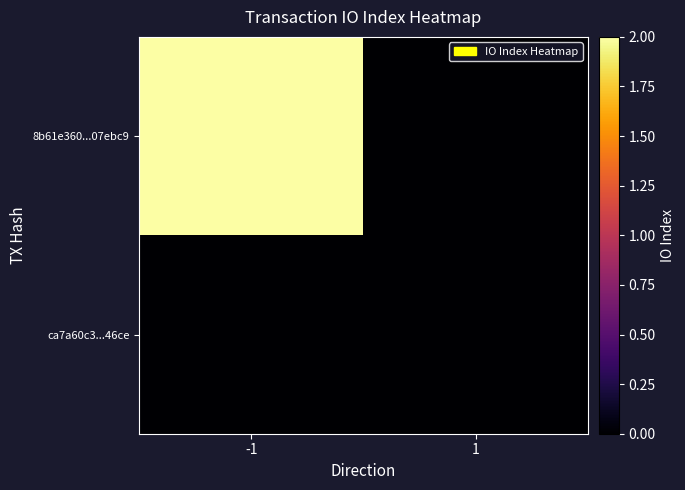

Count the number of categories in the chart.

2